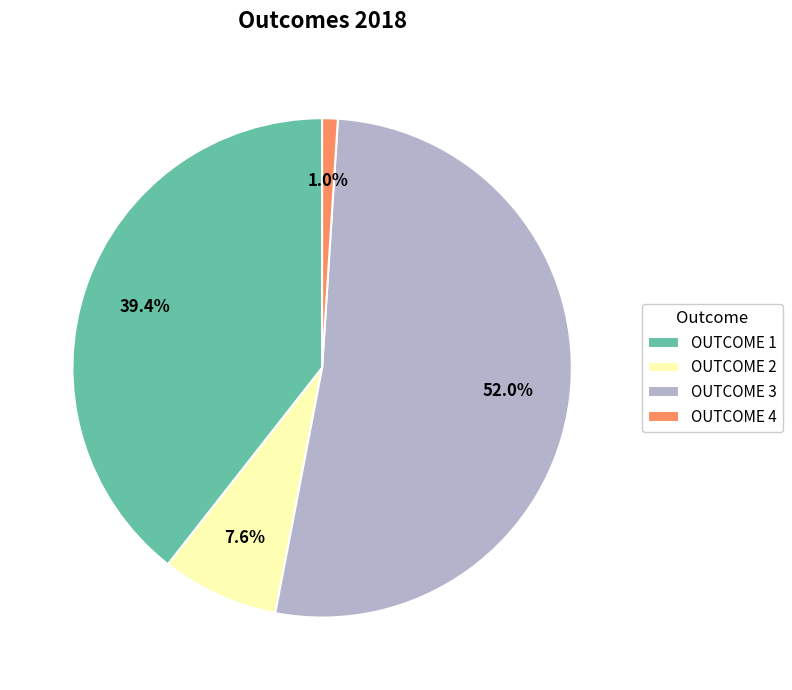

Which has a higher value, OUTCOME 4 or OUTCOME 1?

OUTCOME 1